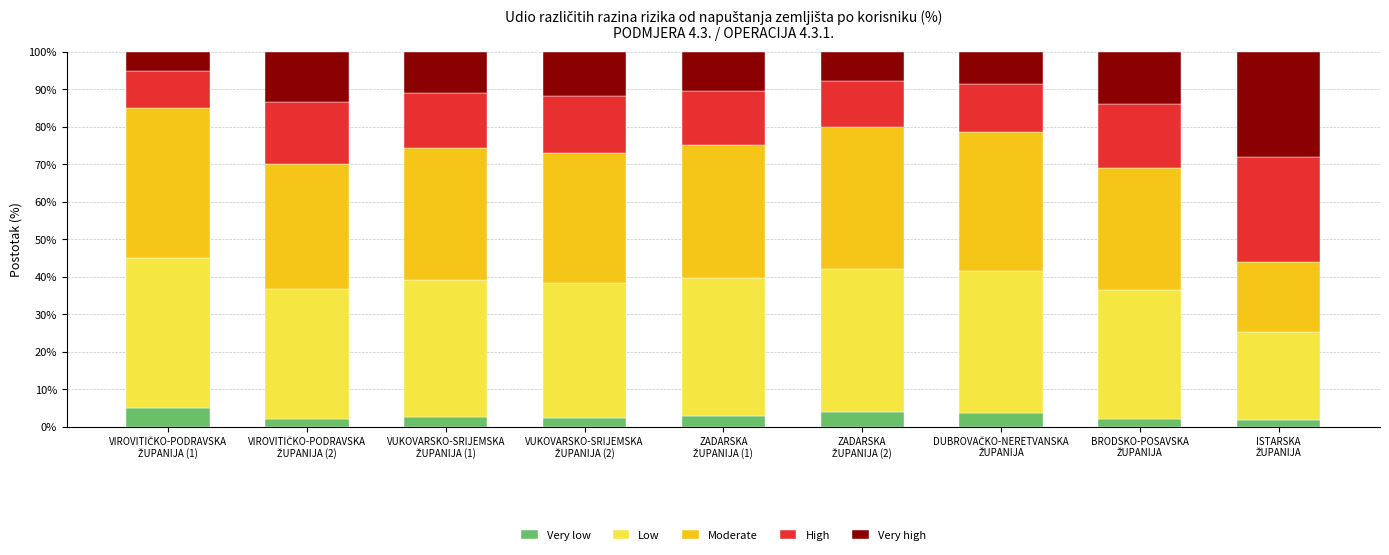

What is the average value of the Very low series?

2.9